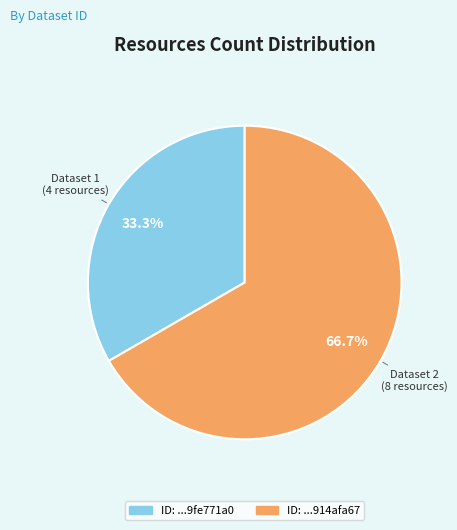

Is there a majority slice in this chart?

Yes